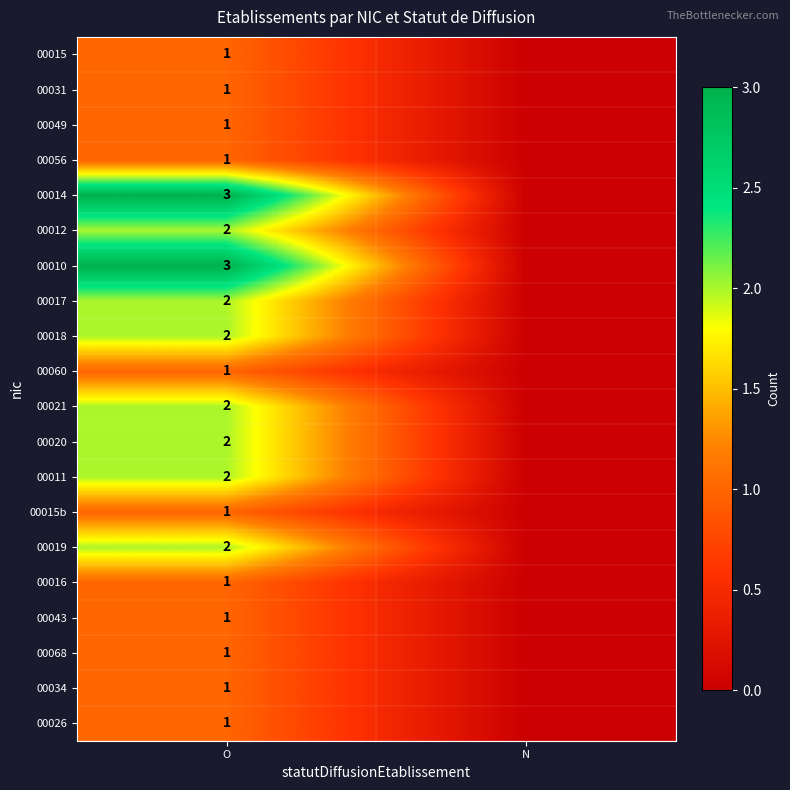

At which category is the sum across all series the highest?

O